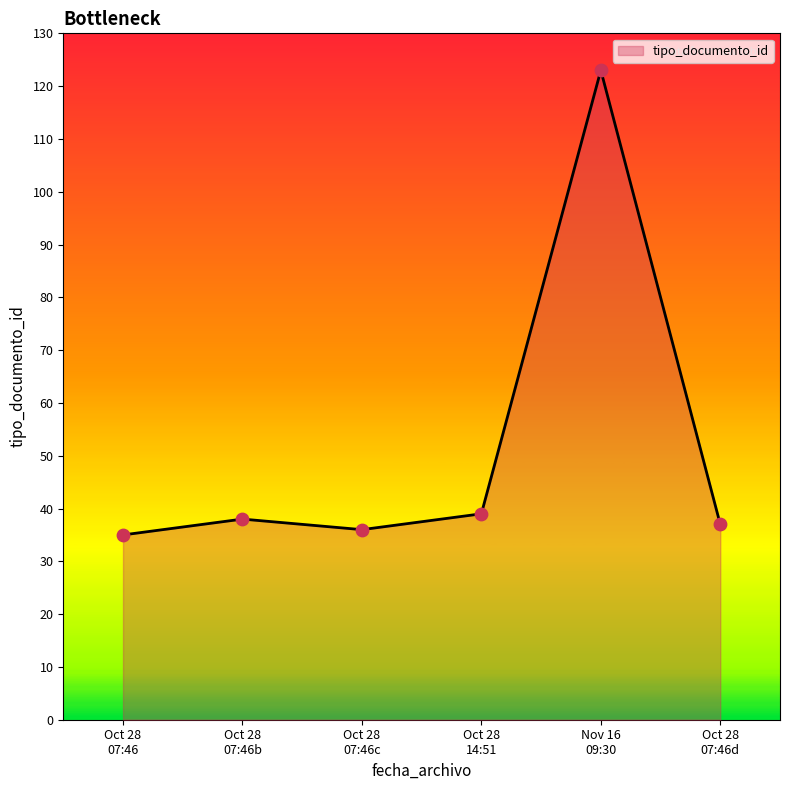

True or false: there are more than 2 points higher than both neighbors.

False